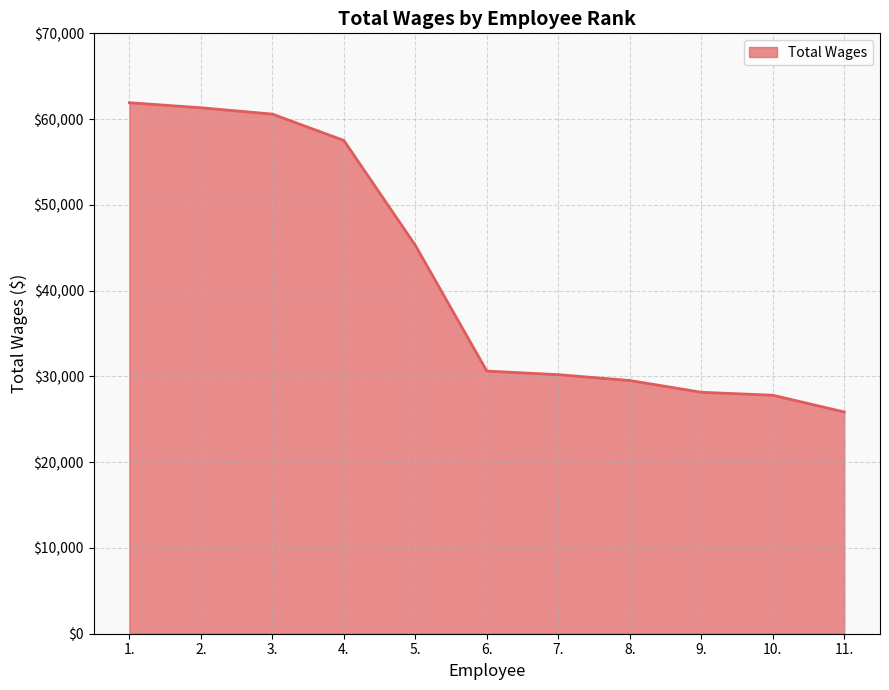

Does the chart have visible grid lines?

Yes